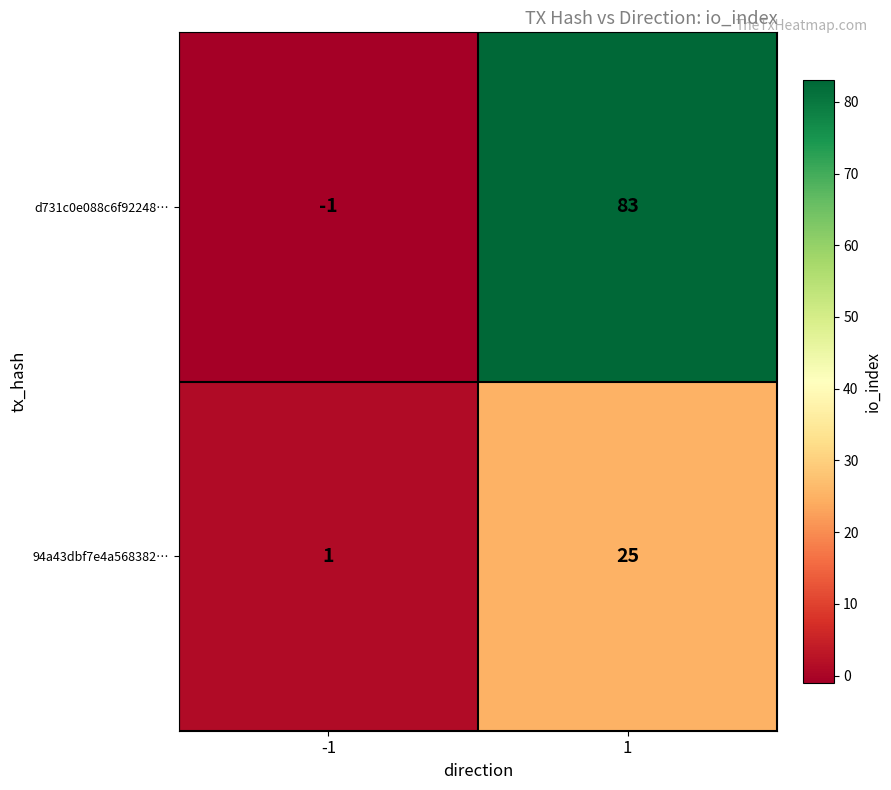

True or false: d731c0e088c6f92248… has a value of 136 at 1.

False